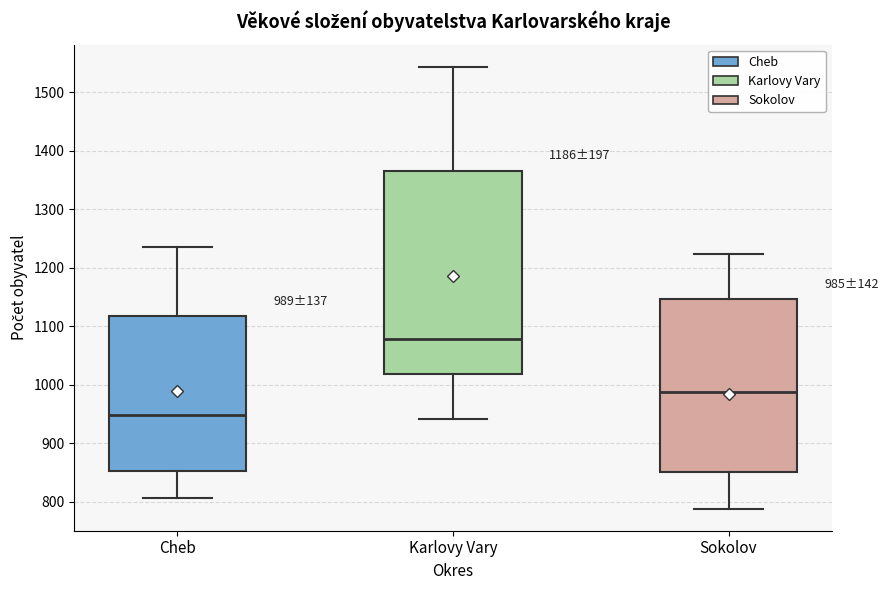

Which box has the lowest median line?

Cheb